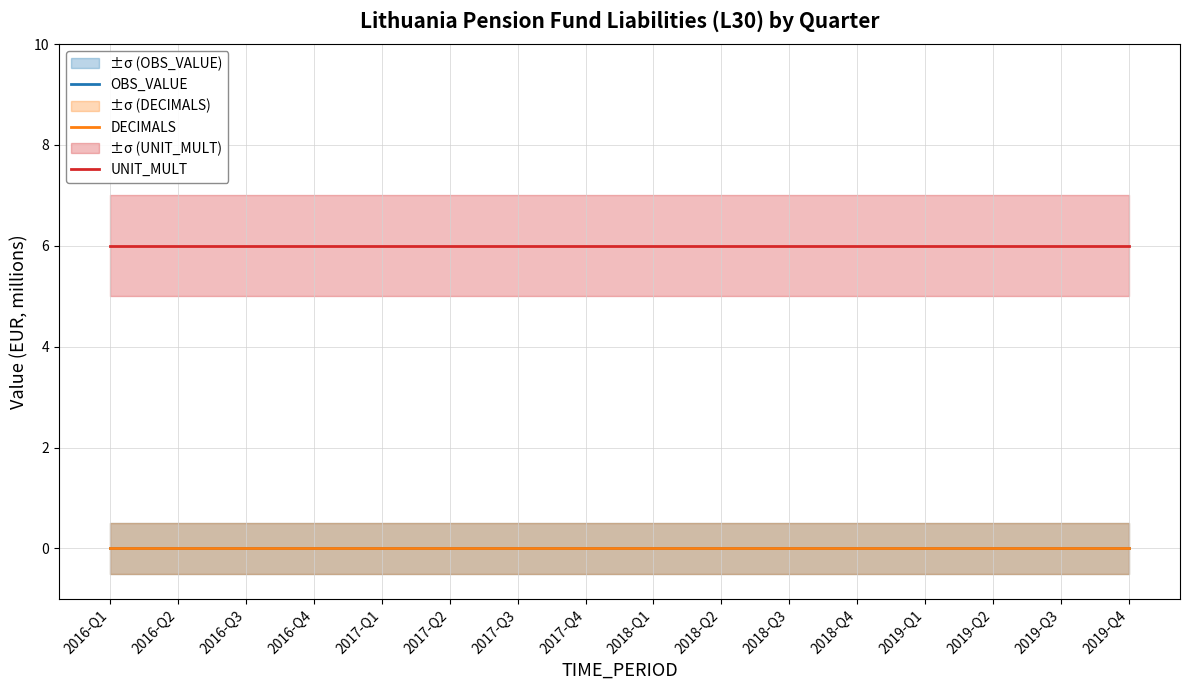

At which label is UNIT_MULT closest to 6?

2016-Q1